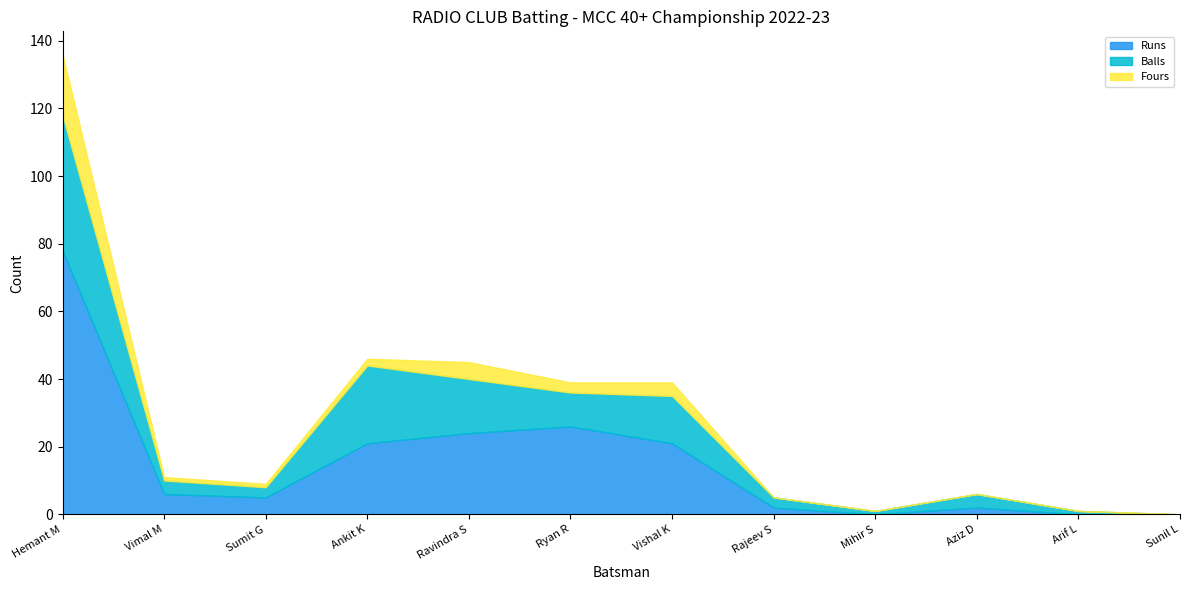

At which label is Runs closest to 39?

Ryan R